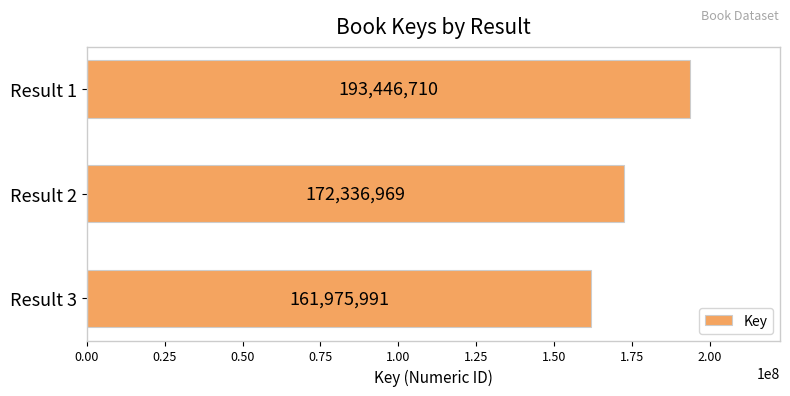

What is the difference between the maximum and minimum values?

31470719